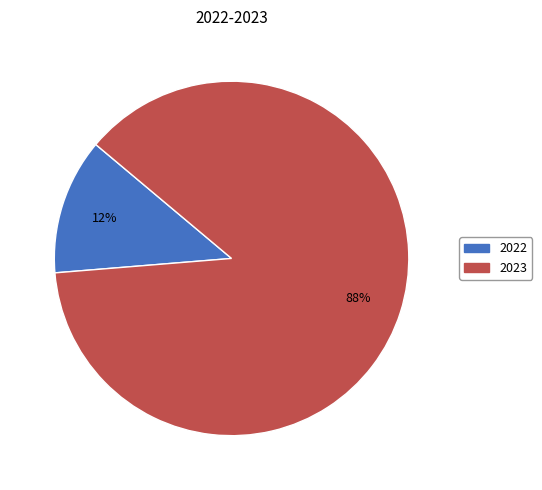

Which category has the smallest portion of the pie?

2022